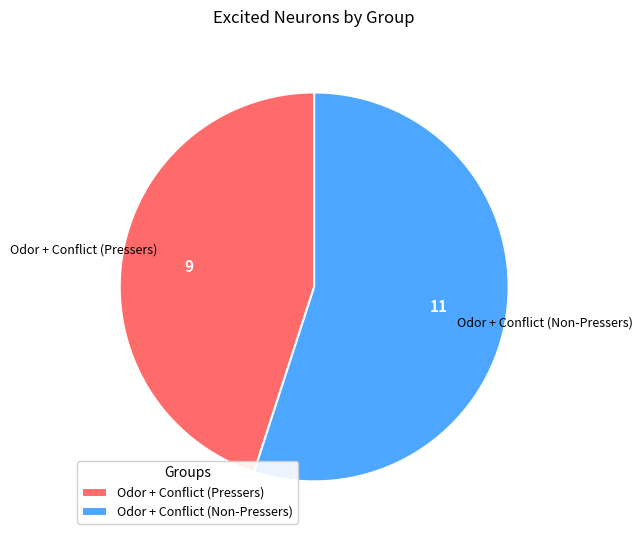

The Odor + Conflict (Non-Pressers) slice represents 55% of the pie. True or false?

True